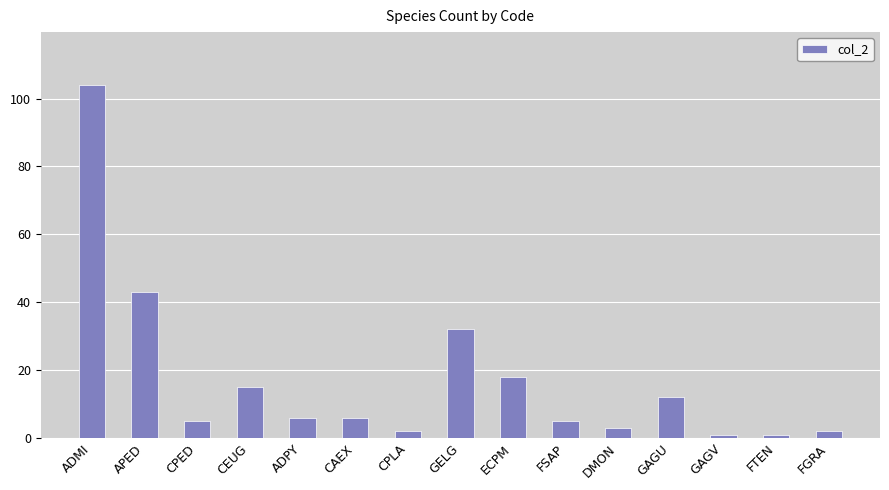

Is it true that the value at APED is 43?

True